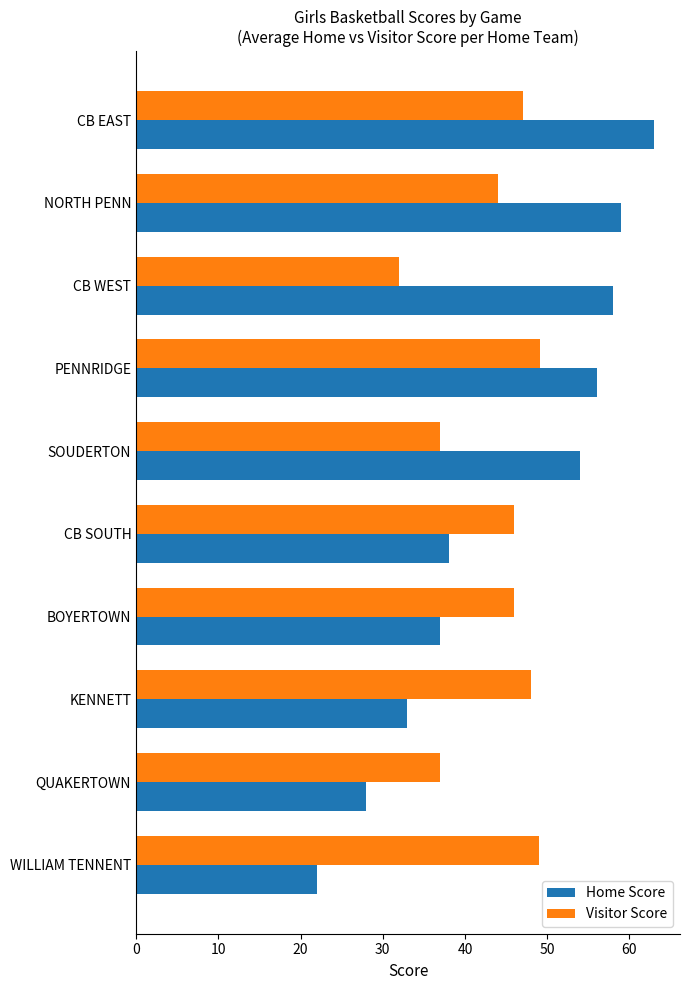

What is the minimum value for Home Score?

22.0